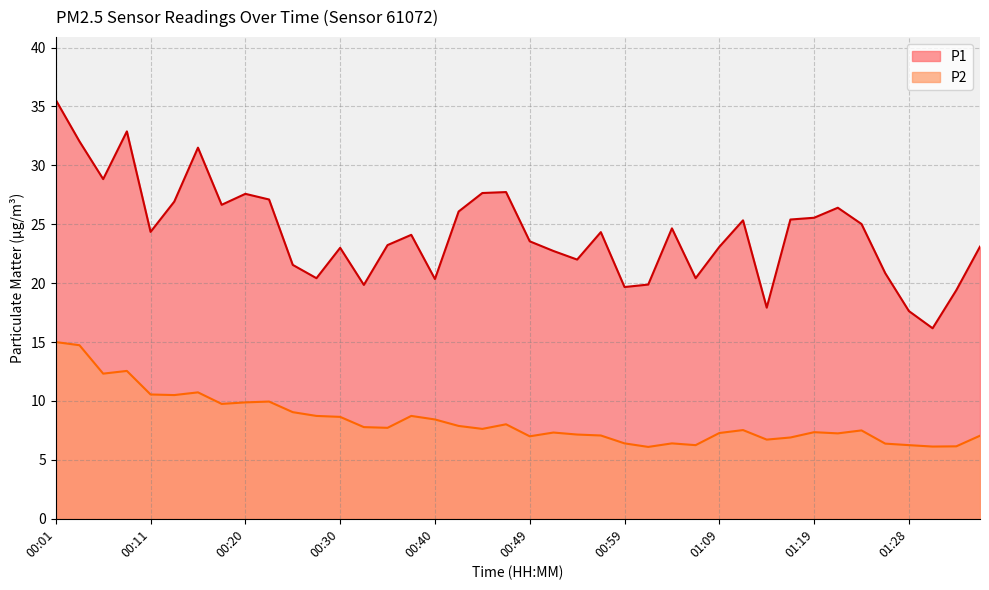

Rank the series at 01:36 from highest to lowest value.

P1, P2